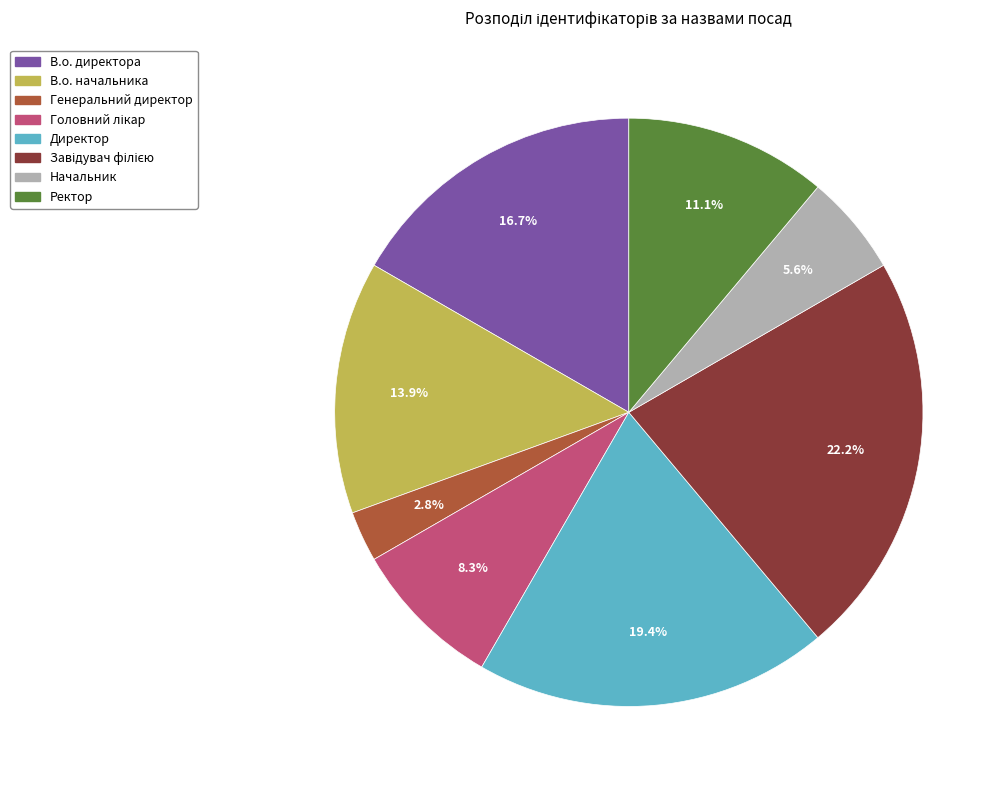

Which category has the smallest portion of the pie?

Генеральний директор